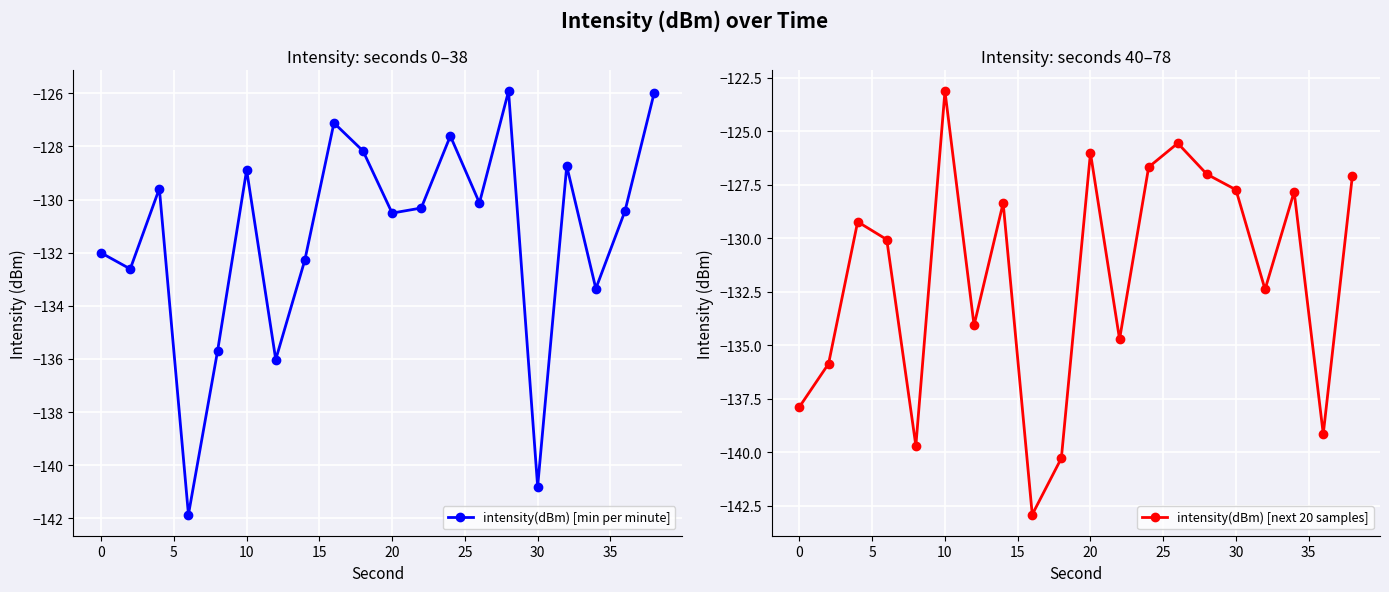

What is the total value across all series at 15?

-275.4